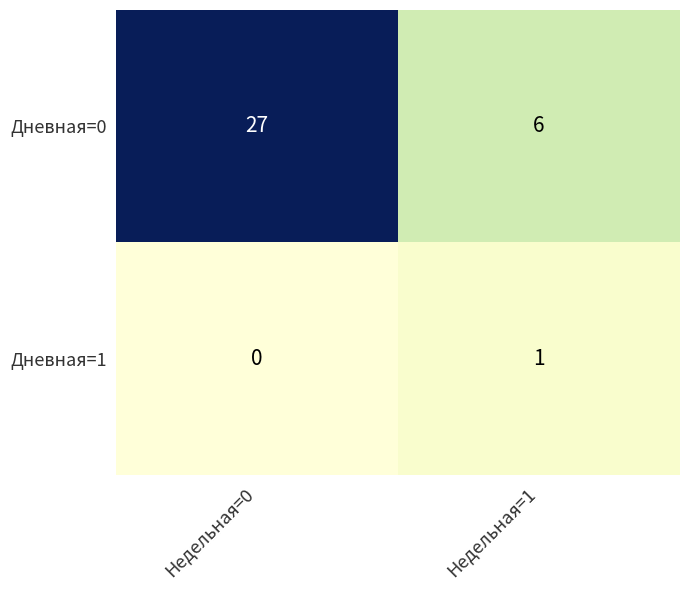

How many categories are shown in the chart?

2